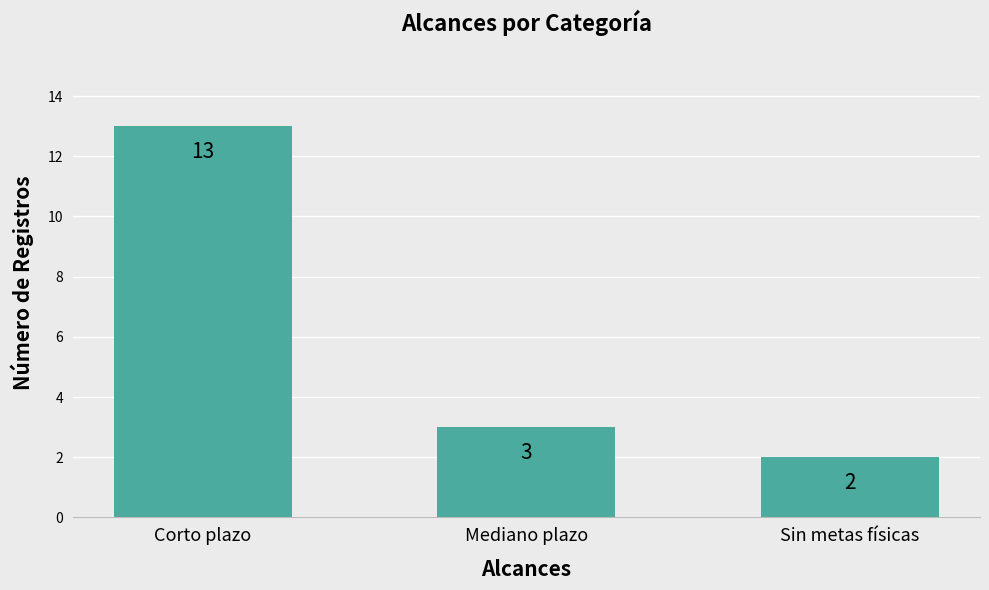

Where does the data first go above 3?

Corto plazo